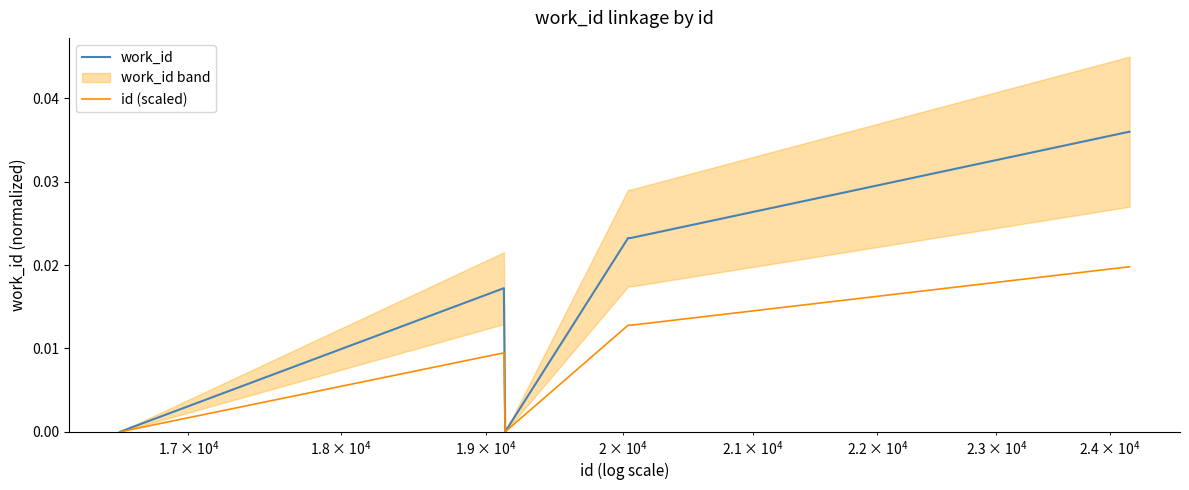

Is this an area chart (filled region under the line)?

No